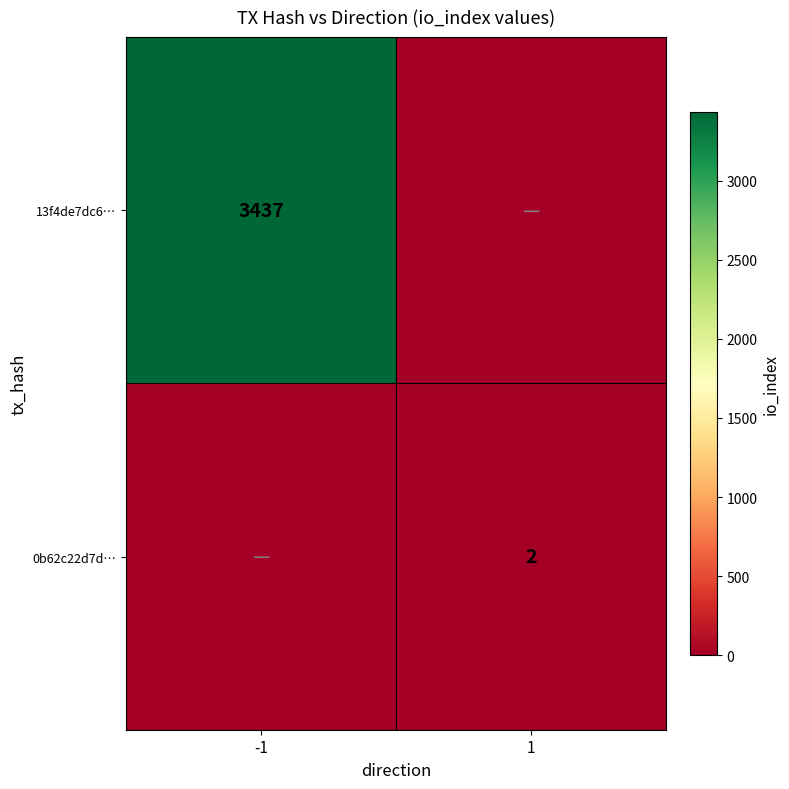

True or false: 0b62c22d7d… has a value of 1 at 1.

False